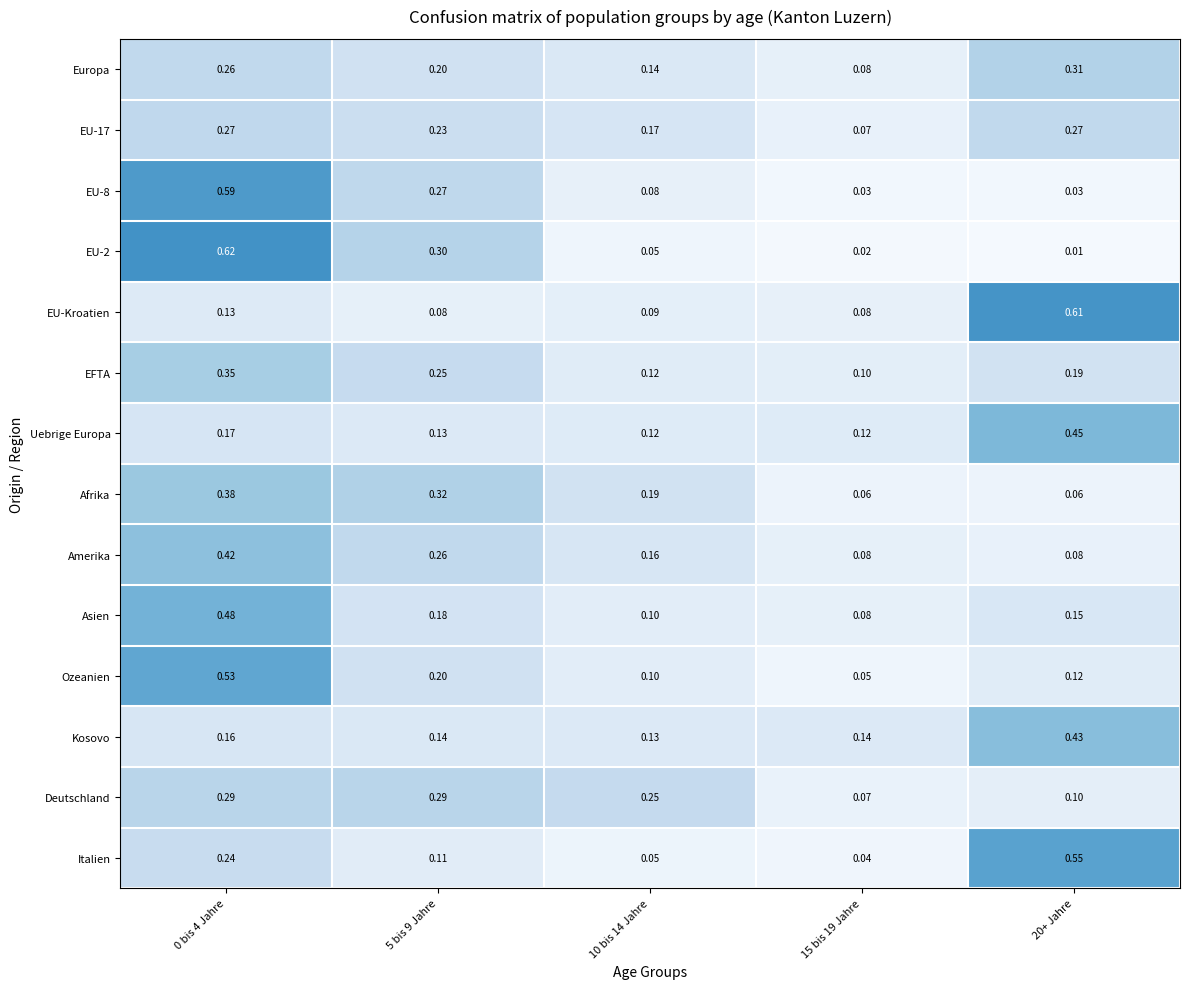

Which series has the widest spread of values?

EU-2